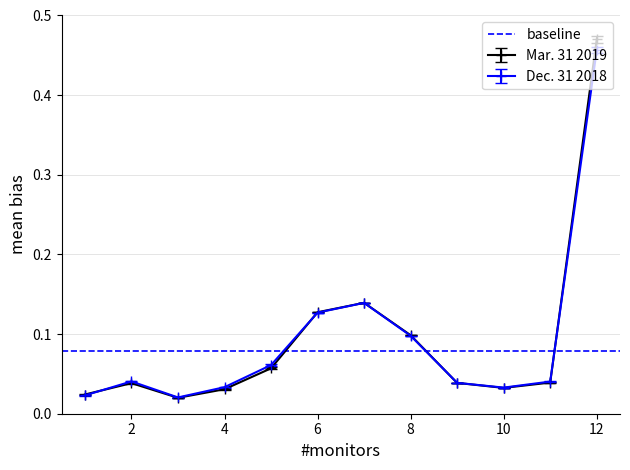

What are all the series names shown in the legend?

Mar. 31 2019, Dec. 31 2018